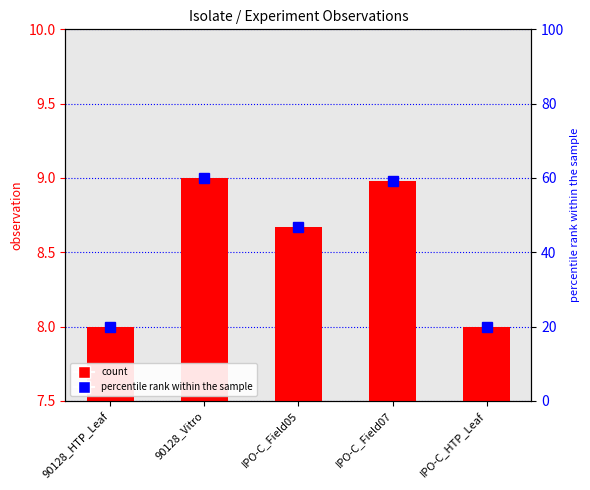

Does the chart contain stacked bars?

No